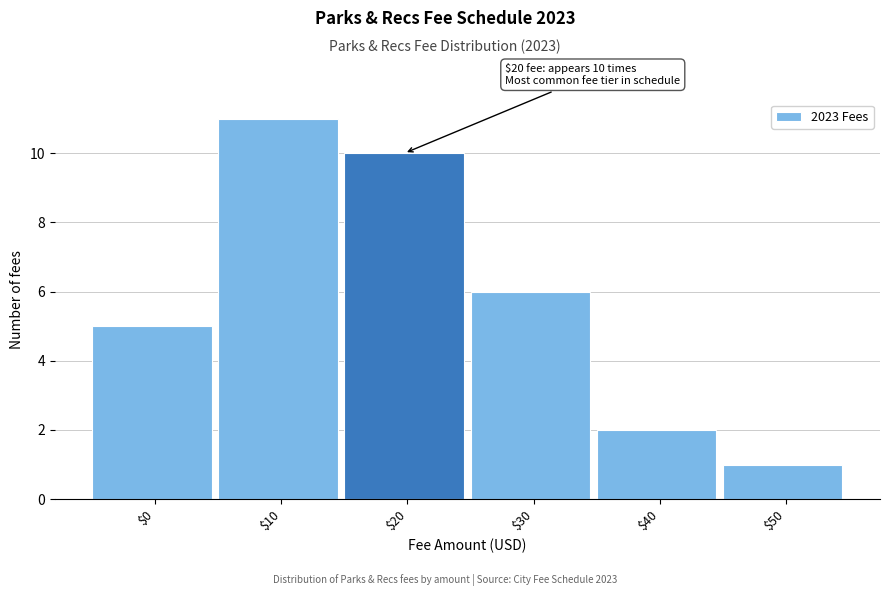

Reading right to left, transcribe all the data shown in this chart.

1	2	6	10	11	5